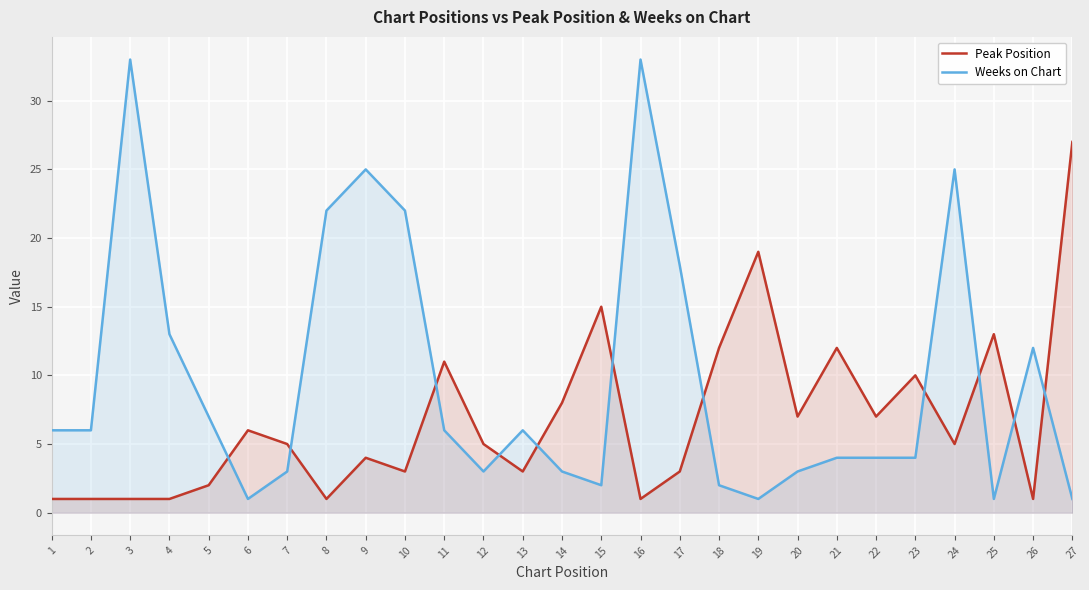

Reading left to right, list all the values displayed in this chart.

Peak Position: 1	1	1	1	2	6	5	1	4	3	11	5	3	8	15	1	3	12	19	7	12	7	10	5	13	1	27
Weeks on Chart: 6	6	33	13	7	1	3	22	25	22	6	3	6	3	2	33	18	2	1	3	4	4	4	25	1	12	1